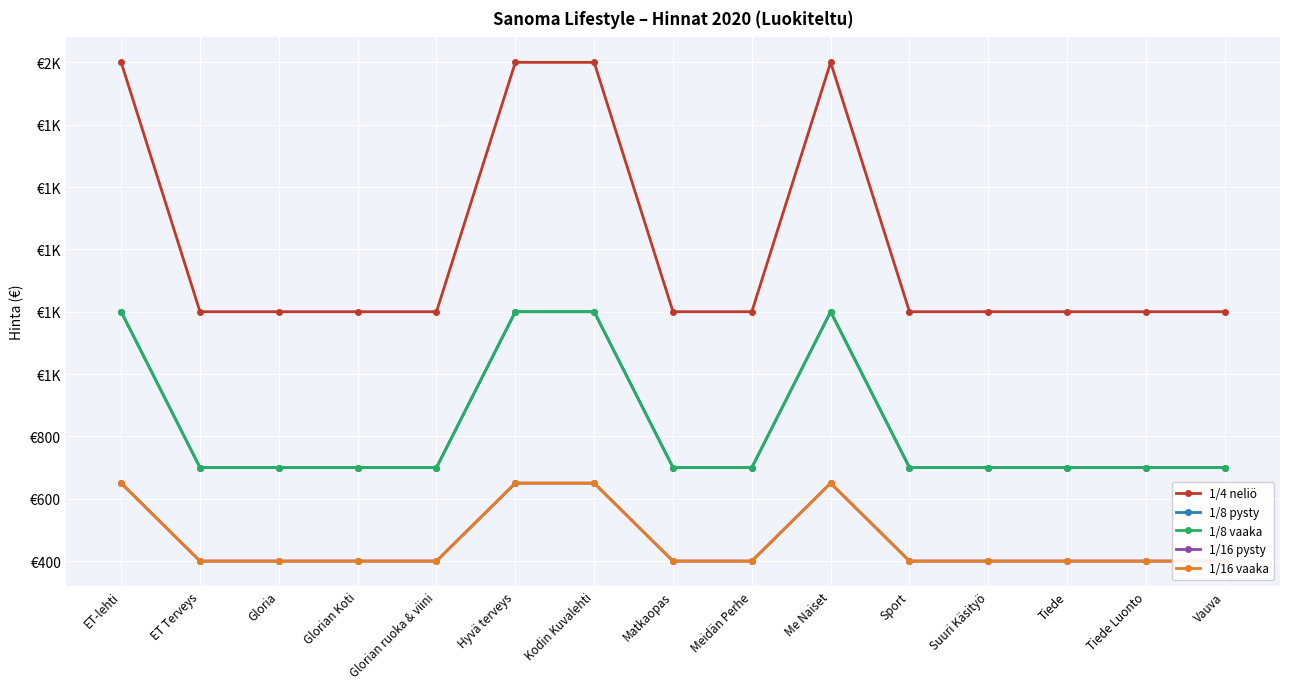

True or false: 1/16 pysty has a value of 650 at Kodin Kuvalehti.

True